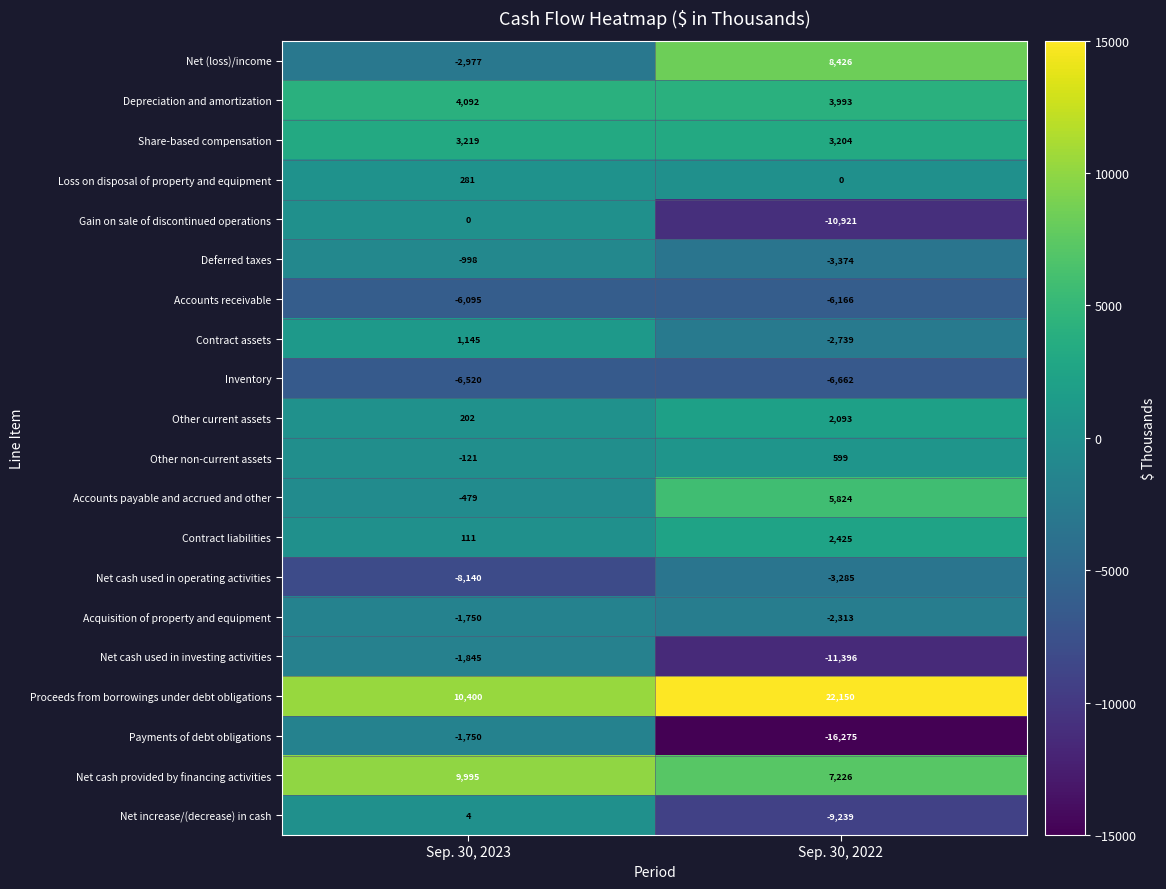

What is the spread (max minus min) of values at Sep. 30, 2022?

38425